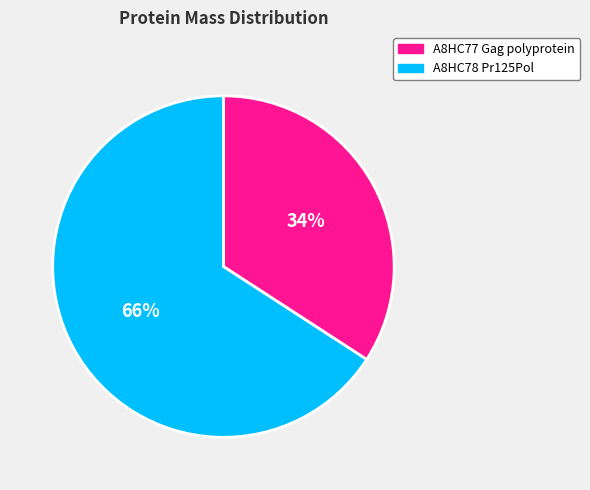

To the nearest percent, what is the difference between the largest and smallest slice percentages?

32%